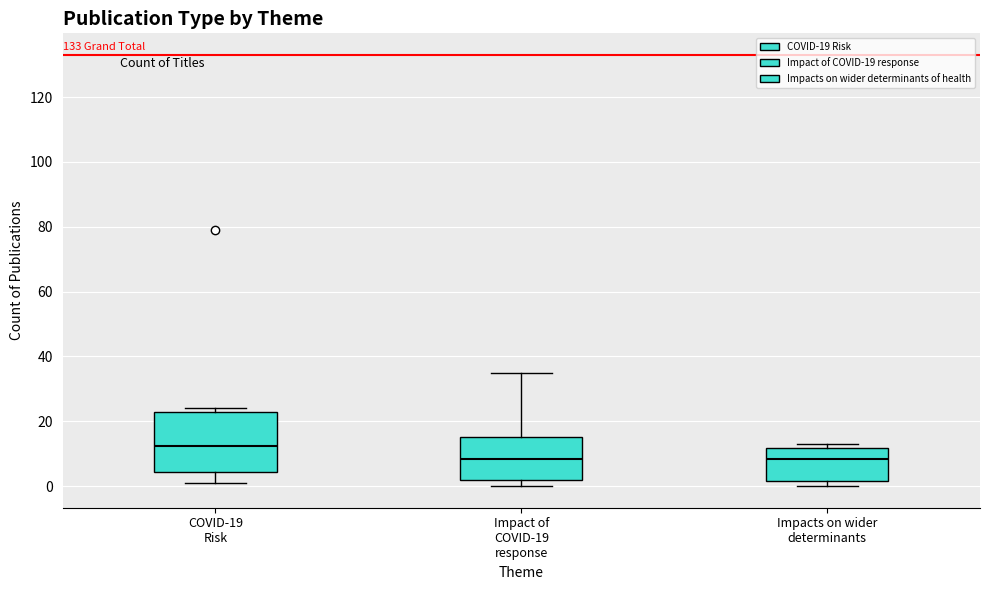

Where does the lower whisker of the box for COVID-19 Risk end on the y-axis? The values are not printed on the chart, so give them approximately, as read against the axis.

2